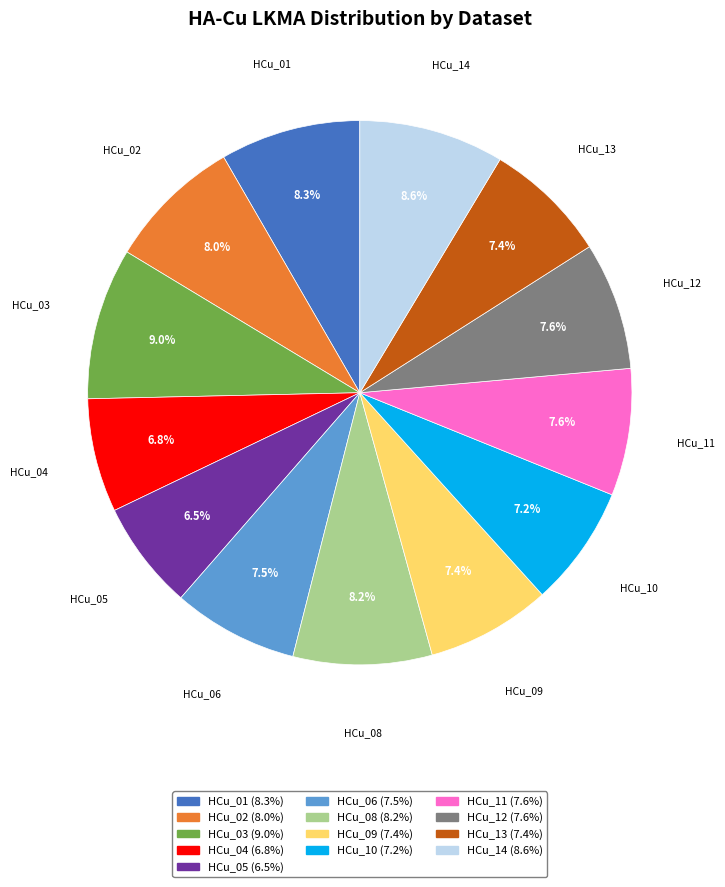

Count the number of slices in the pie.

13